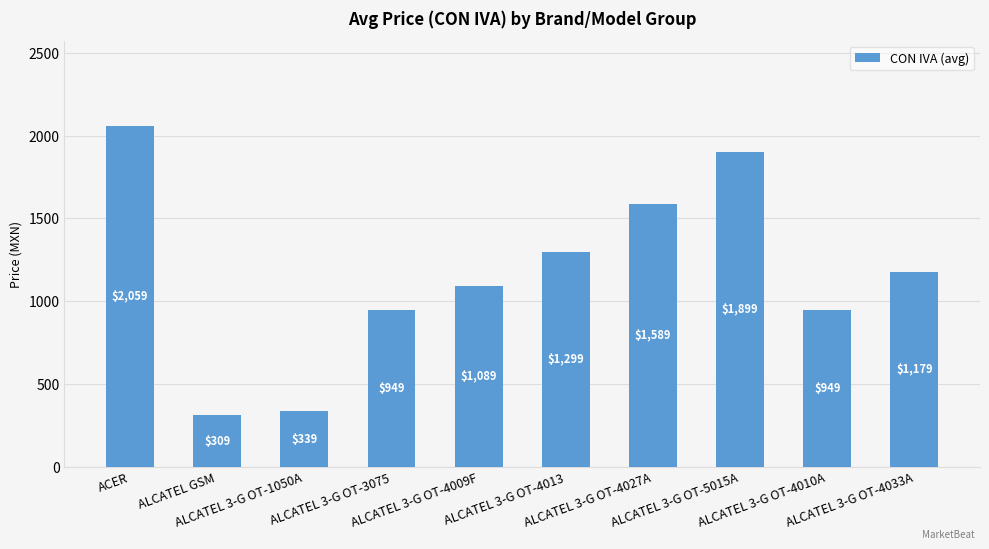

What is the label of the 7th bar from the right?

ALCATEL 3-G OT-3075